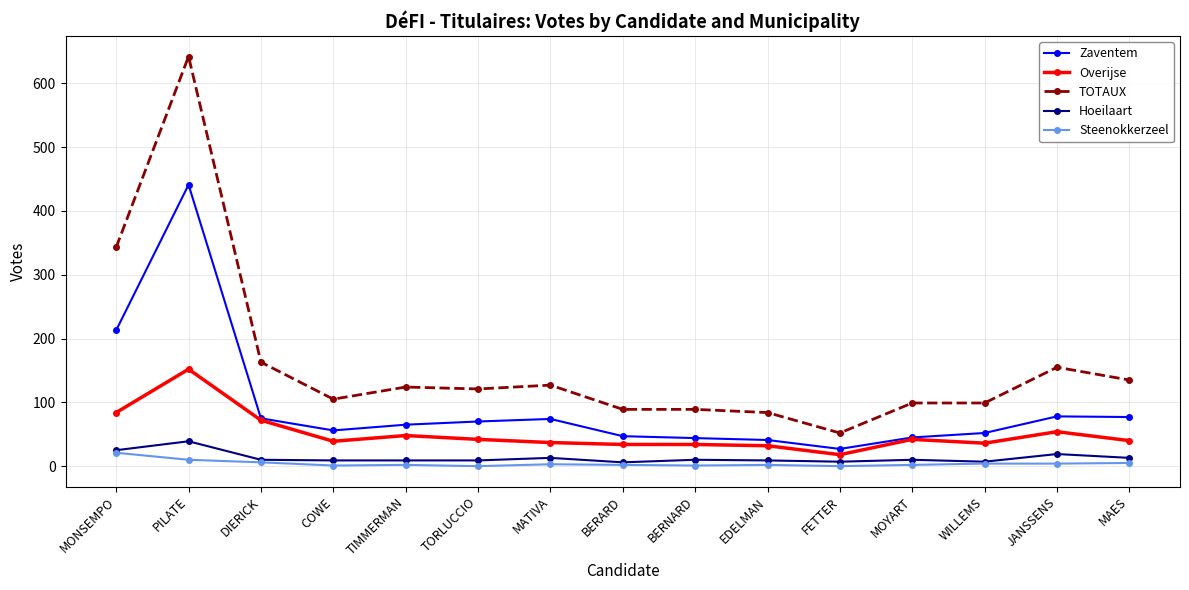

At which category does Hoeilaart reach its first local peak?

PILATE